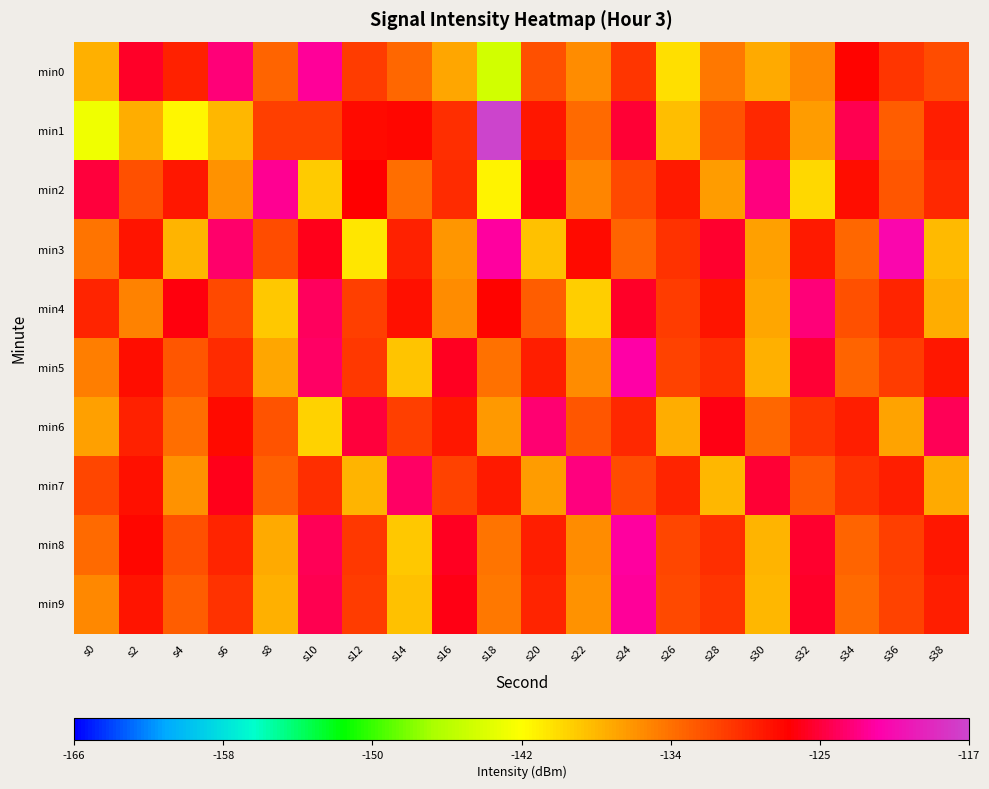

Reading left to right, extract all data points from this chart.

min0: s0=-137.4	s2=-126.0	s4=-129.1	s6=-123.7	s8=-132.8	s10=-122.7	s12=-130.6	s14=-133.2	s16=-136.8	s18=-144.5	s20=-131.7	s22=-135.1	s24=-130.2	s26=-139.9	s28=-134.1	s30=-136.9	s32=-135.0	s34=-127.3	s36=-130.1	s38=-131.6
min1: s0=-142.7	s2=-137.1	s4=-141.3	s6=-137.6	s8=-130.7	s10=-130.7	s12=-127.7	s14=-127.4	s16=-129.8	s18=-117.2	s20=-128.5	s22=-133.2	s24=-125.6	s26=-138.1	s28=-131.9	s30=-129.4	s32=-136.2	s34=-124.8	s36=-132.5	s38=-128.9
min2: s0=-125.3	s2=-131.7	s4=-128.4	s6=-135.6	s8=-122.9	s10=-138.8	s12=-127.1	s14=-133.4	s16=-129.7	s18=-141.2	s20=-126.5	s22=-134.9	s24=-131.3	s26=-128.7	s28=-136.1	s30=-123.4	s32=-139.6	s34=-127.8	s36=-132.2	s38=-129.5
min3: s0=-133.8	s2=-128.2	s4=-137.5	s6=-124.1	s8=-131.6	s10=-126.3	s12=-140.4	s14=-129.0	s16=-135.7	s18=-122.5	s20=-138.3	s22=-127.6	s24=-132.9	s26=-130.1	s28=-125.8	s30=-136.4	s32=-128.6	s34=-133.1	s36=-121.7	s38=-137.9
min4: s0=-129.2	s2=-134.6	s4=-126.8	s6=-131.4	s8=-138.7	s10=-124.5	s12=-130.8	s14=-128.1	s16=-135.3	s18=-127.4	s20=-132.6	s22=-139.1	s24=-125.9	s26=-130.5	s28=-128.3	s30=-136.7	s32=-123.6	s34=-131.8	s36=-129.3	s38=-137.2
min5: s0=-134.4	s2=-127.9	s4=-132.1	s6=-129.6	s8=-136.8	s10=-124.2	s12=-130.3	s14=-138.5	s16=-126.1	s18=-133.7	s20=-128.8	s22=-135.2	s24=-122.3	s26=-131.0	s28=-129.8	s30=-137.4	s32=-125.5	s34=-132.8	s36=-130.6	s38=-128.4
min6: s0=-136.3	s2=-129.1	s4=-133.4	s6=-127.7	s8=-131.9	s10=-139.2	s12=-125.3	s14=-130.7	s16=-128.5	s18=-135.9	s20=-123.8	s22=-132.2	s24=-129.4	s26=-137.1	s28=-126.6	s30=-133.0	s32=-130.2	s34=-128.9	s36=-136.5	s38=-124.7
min7: s0=-131.2	s2=-128.0	s4=-135.5	s6=-126.4	s8=-132.7	s10=-129.9	s12=-137.6	s14=-124.3	s16=-130.9	s18=-128.7	s20=-136.1	s22=-123.5	s24=-131.5	s26=-129.2	s28=-137.8	s30=-125.6	s32=-132.4	s34=-130.1	s36=-128.8	s38=-136.9
min8: s0=-133.2	s2=-127.5	s4=-131.8	s6=-129.3	s8=-137.0	s10=-124.6	s12=-130.4	s14=-138.6	s16=-126.2	s18=-133.8	s20=-128.9	s22=-135.3	s24=-122.4	s26=-131.1	s28=-129.9	s30=-137.5	s32=-125.7	s34=-132.9	s36=-130.7	s38=-128.5
min9: s0=-135.1	s2=-128.3	s4=-132.5	s6=-130.0	s8=-137.3	s10=-124.8	s12=-130.6	s14=-138.2	s16=-126.5	s18=-134.0	s20=-129.2	s22=-135.6	s24=-122.7	s26=-131.4	s28=-130.2	s30=-137.8	s32=-126.0	s34=-133.2	s36=-131.0	s38=-128.8